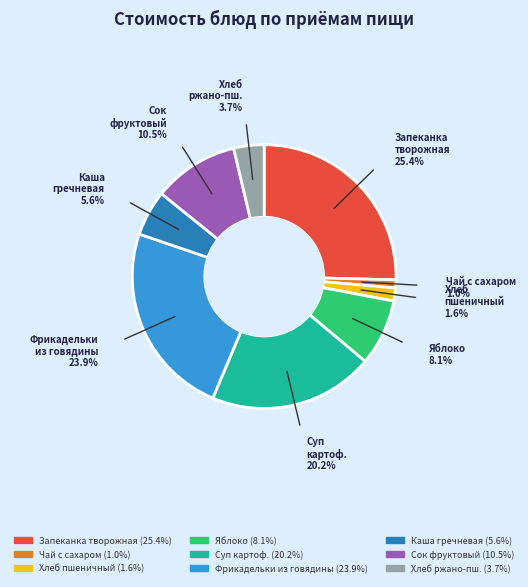

Rank the categories by value from lowest to highest.

Чай с сахаром, Хлеб пшеничный, Хлеб ржано-пш., Каша гречневая, Яблоко, Сок фруктовый, Суп картоф., Фрикадельки из говядины, Запеканка творожная